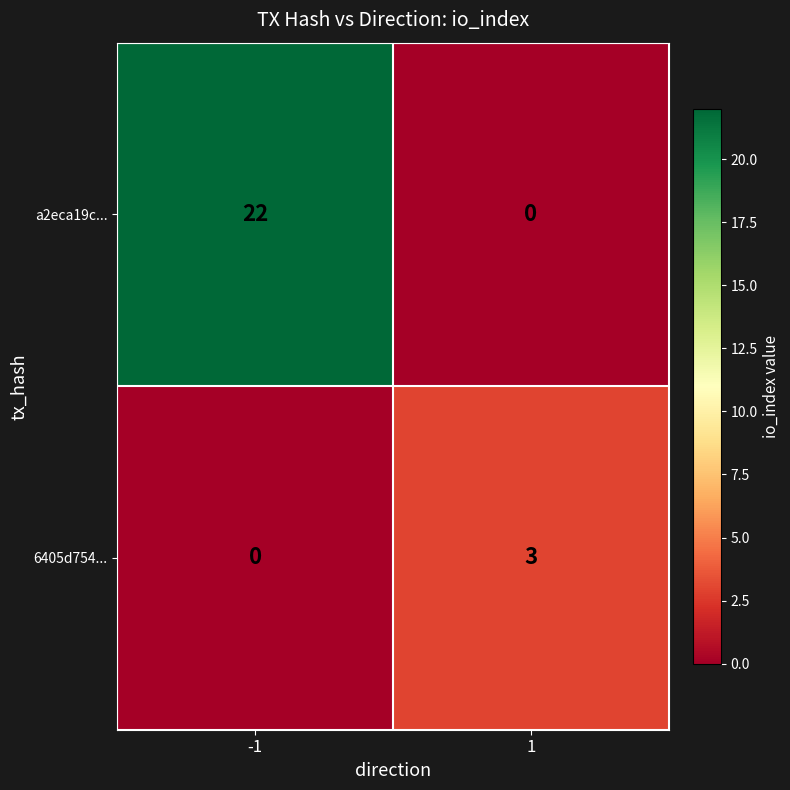

What is the total value across all series at -1?

22